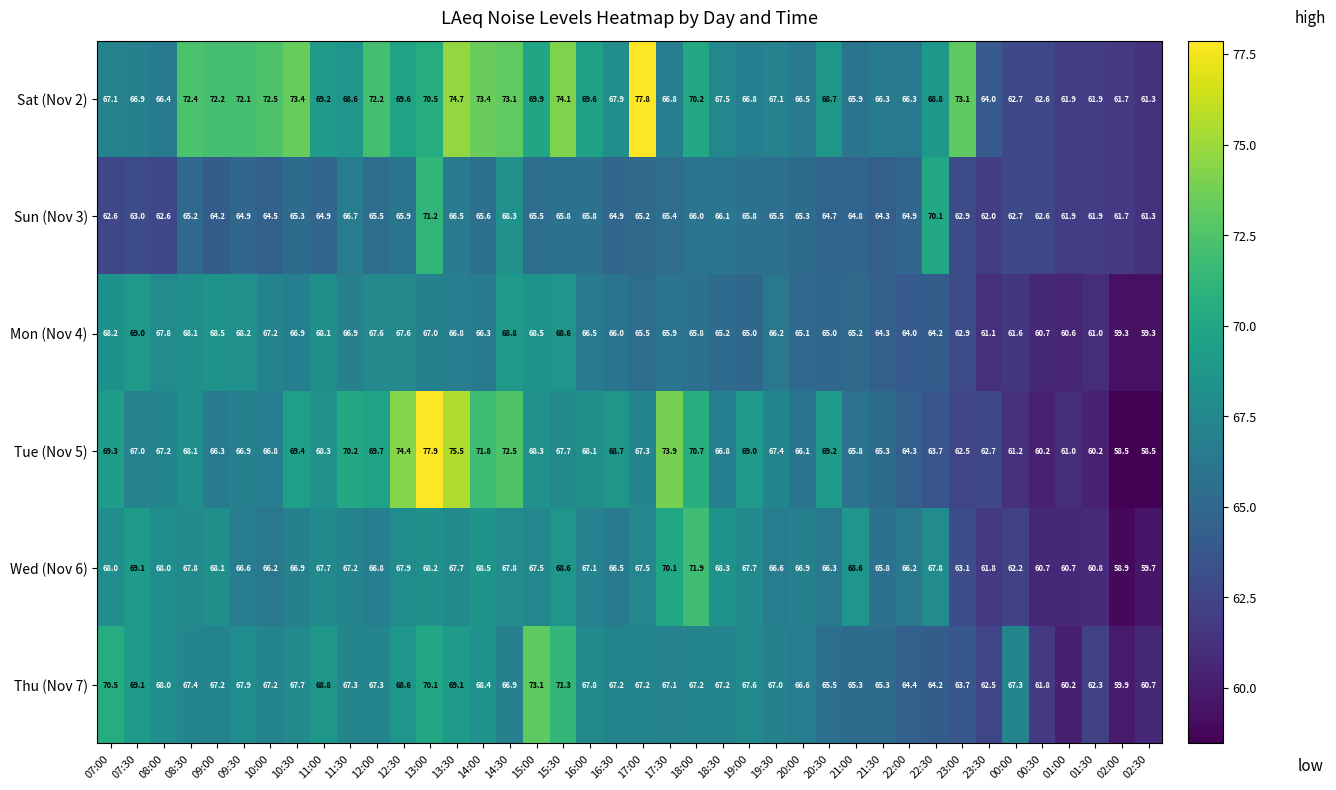

What is the difference between the highest and lowest values at 13:00?

10.9